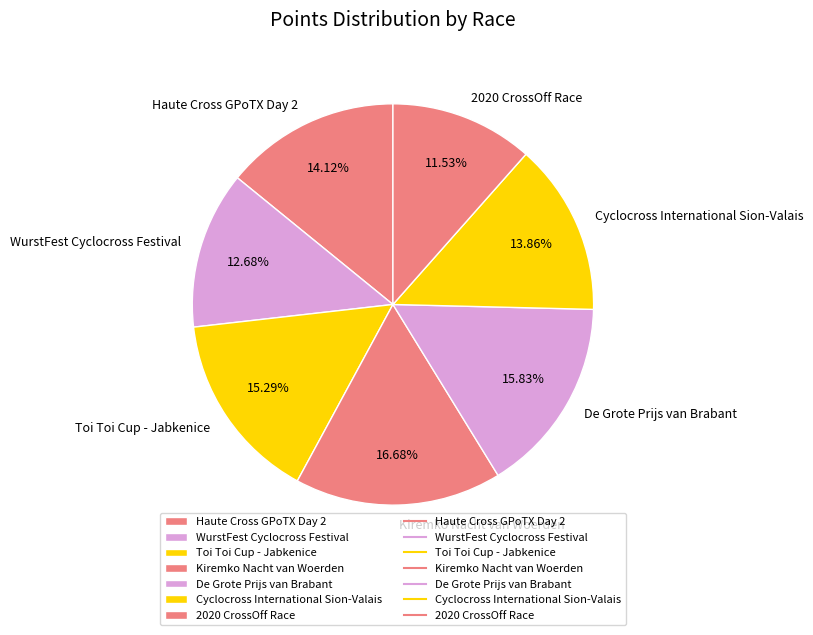

Is De Grote Prijs van Brabant the majority of the pie?

No